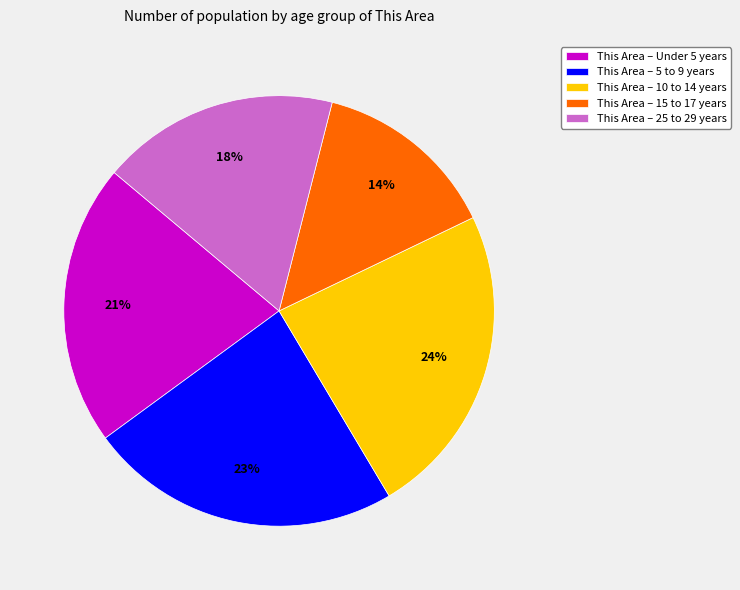

To the nearest percent, what is the difference between the largest and smallest slice percentages?

10%